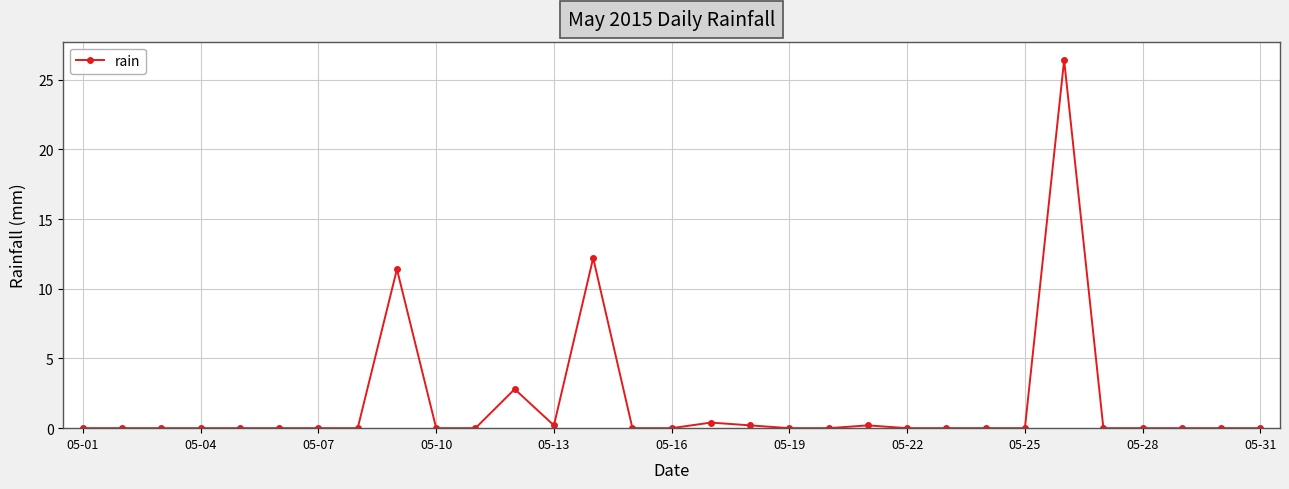

What is the value of the 26th point from the left?

26.4